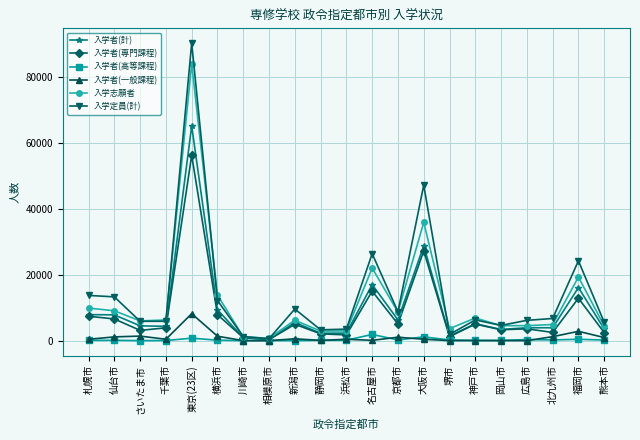

Is it true that 入学者(一般課程) equals 0 at 広島市?

True